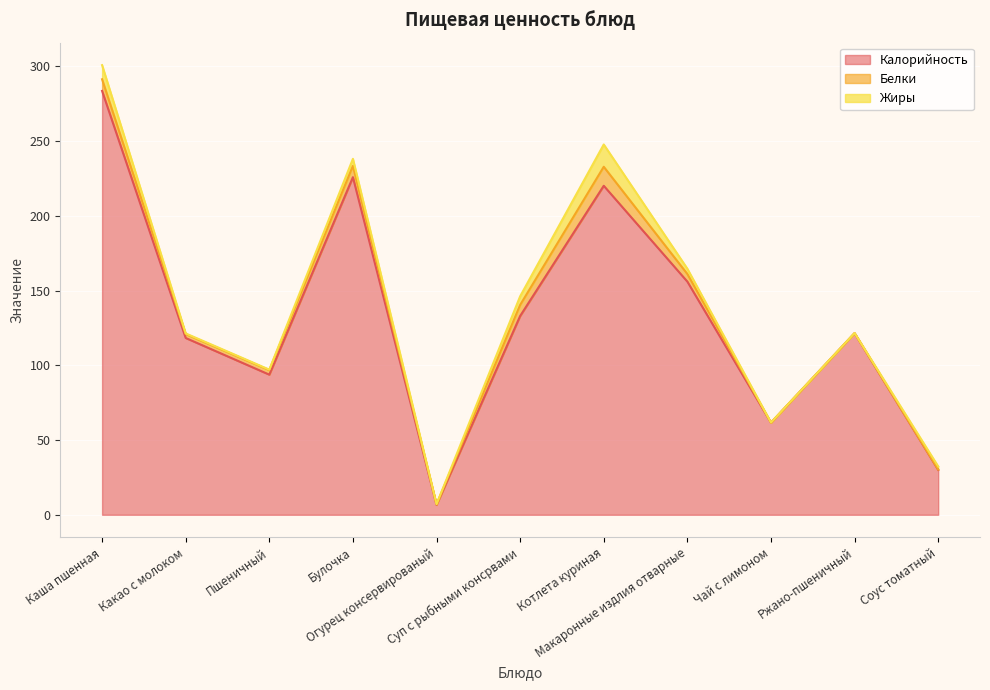

How many values in the Калорийность series exceed 121?

6